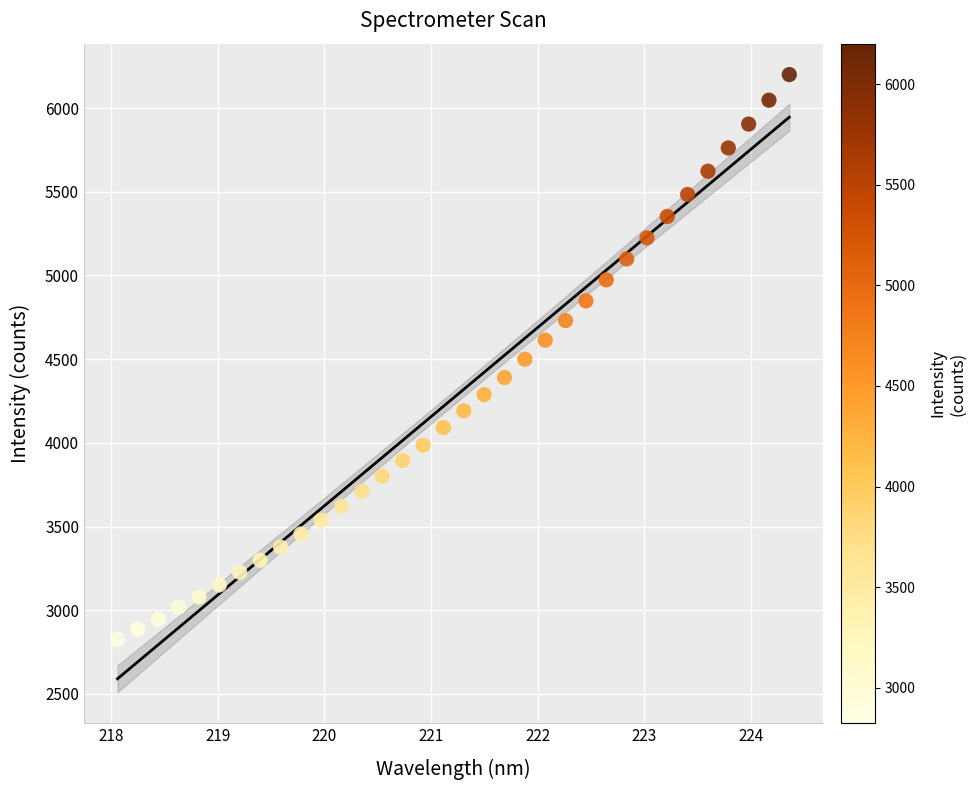

What is the range of Y values (max minus min)?

3375.4